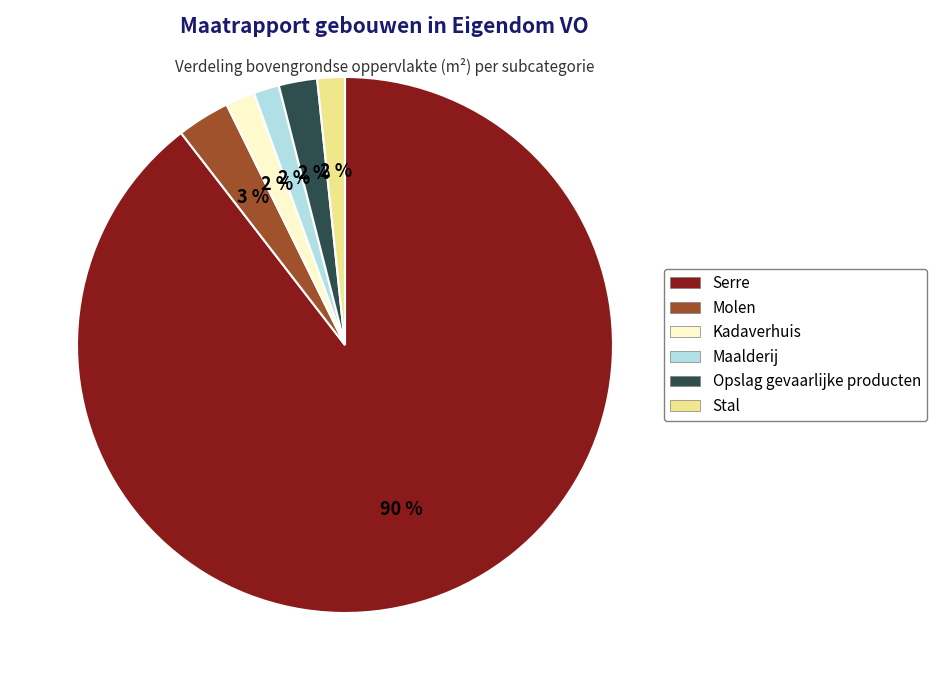

True or false: Maalderij accounts for 2% of the total.

True